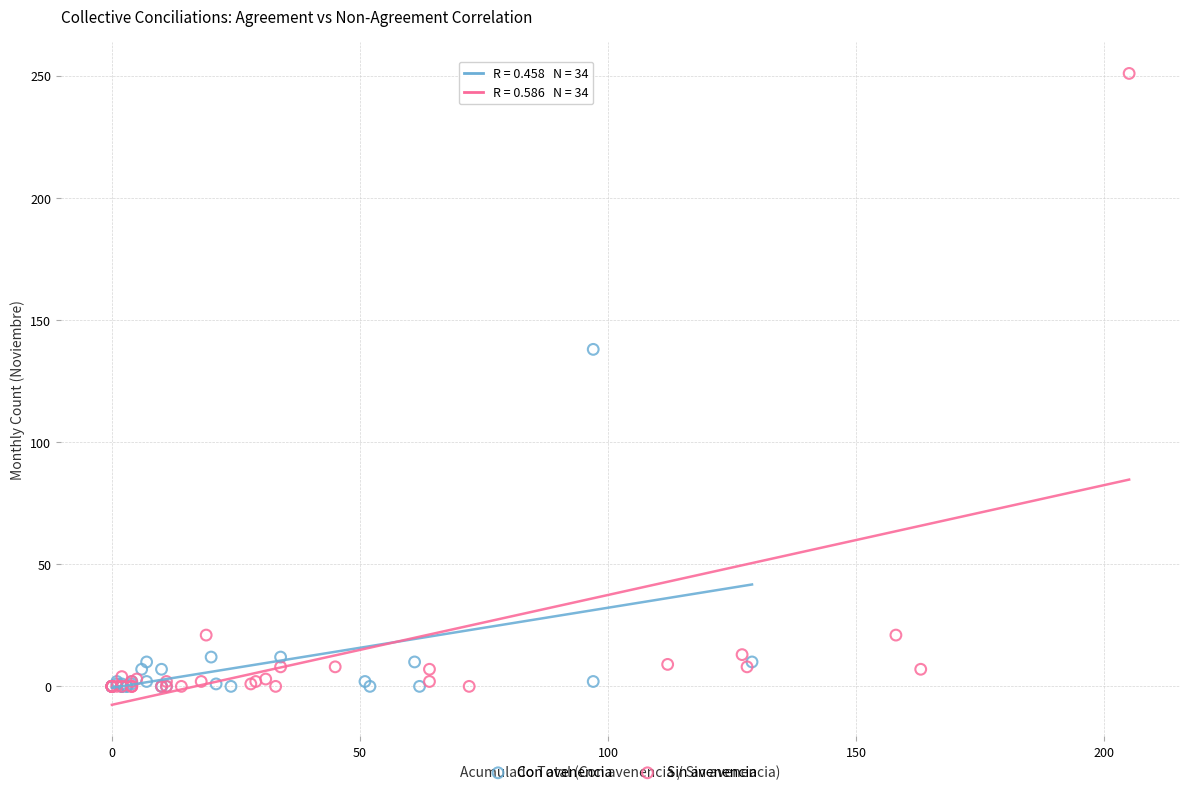

Which series has the largest Y range (max minus min)?

Sin avenencia